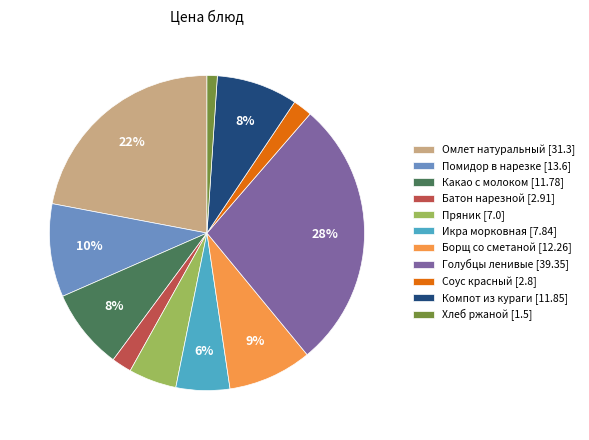

To the nearest percent, what is the average slice percentage?

9%